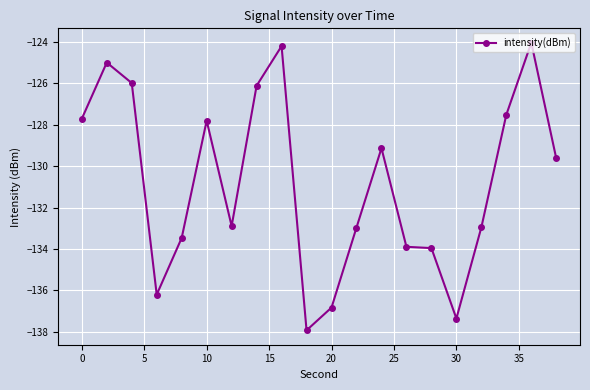

What is the minimum value shown in the chart?

-137.9